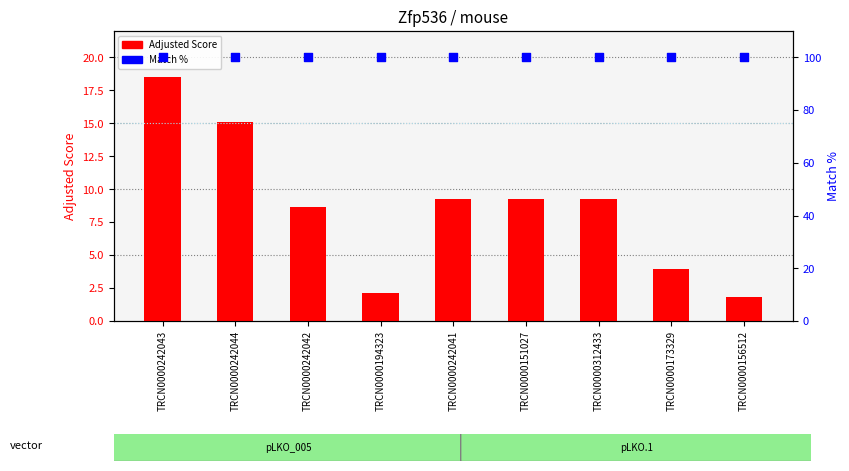

What are all the series names shown in the legend?

Adjusted Score, Match %